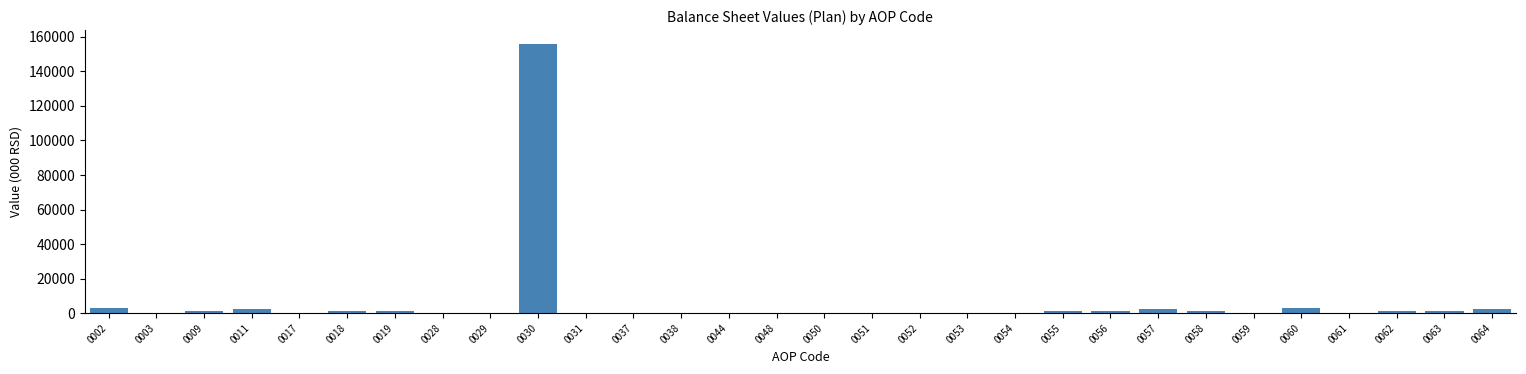

The value at 0044 is 0. True or false?

True